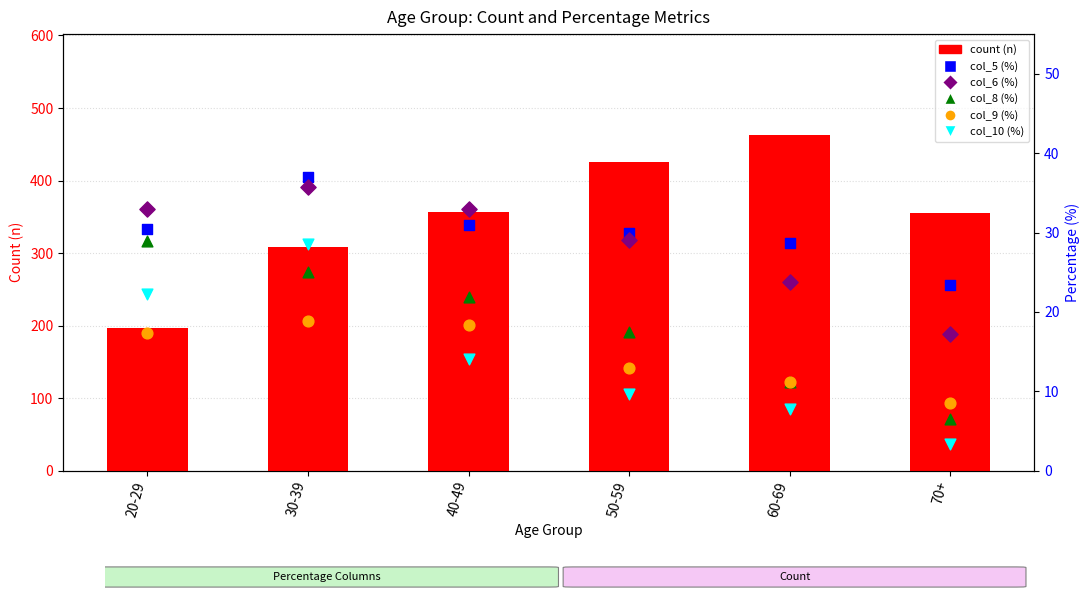

What are all the series names shown in the legend?

count (n), col_5 (%), col_6 (%), col_8 (%), col_9 (%), col_10 (%)